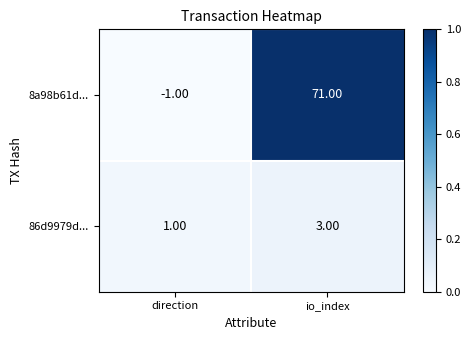

Between direction and io_index, which series saw the biggest shift?

8a98b61d...